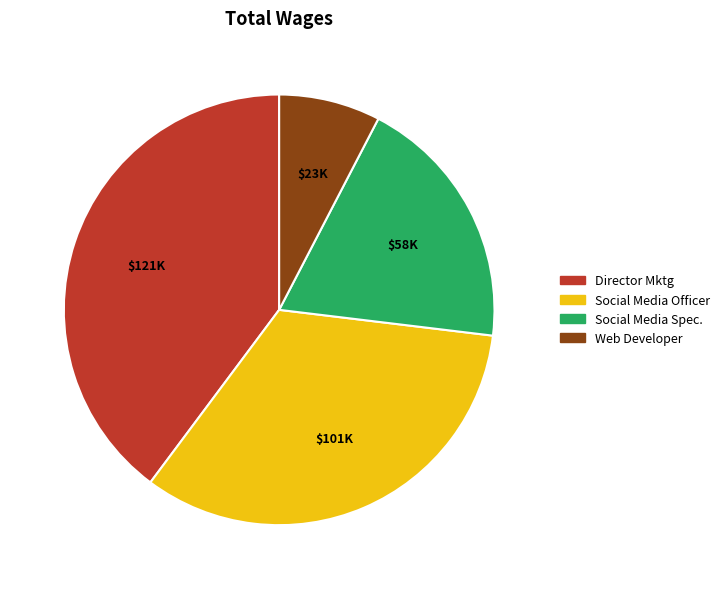

Is Social Media Officer the majority of the pie?

No